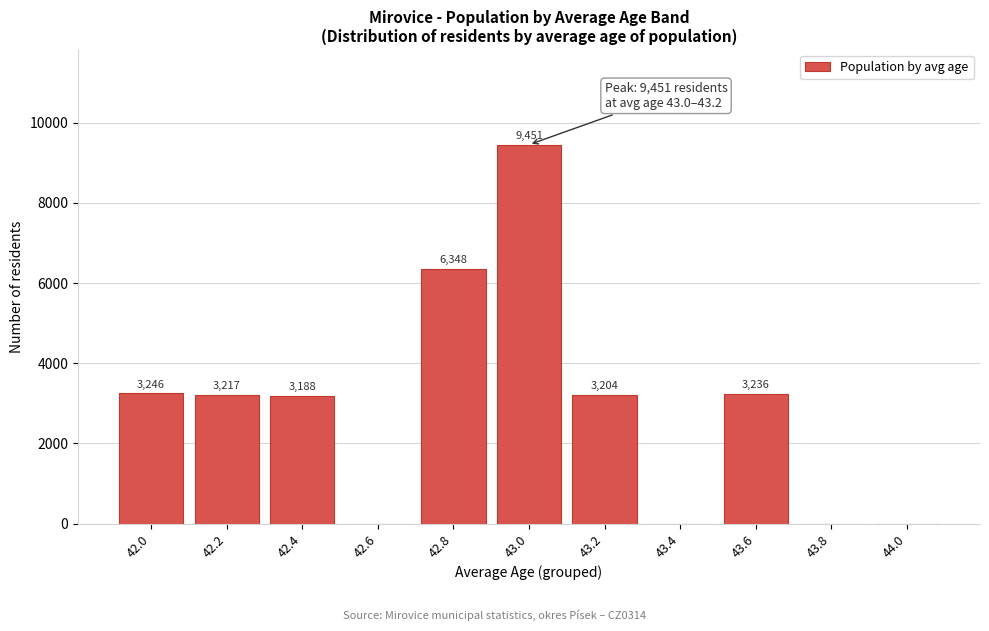

Reading right to left, transcribe all the data shown in this chart.

44.0=0	43.8=0	43.6=3236	43.4=0	43.2=3204	43.0=9451	42.8=6348	42.6=0	42.4=3188	42.2=3217	42.0=3246